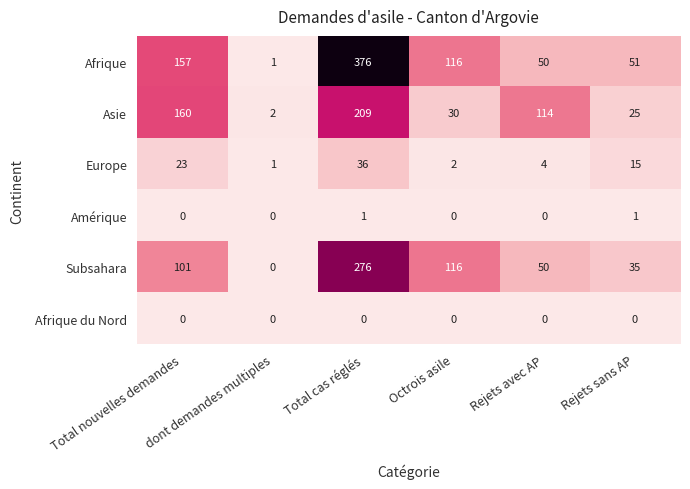

What is the sum of all Afrique values?

751